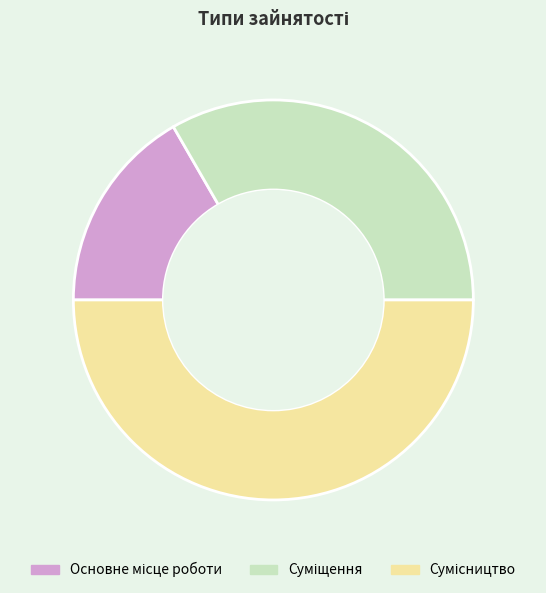

Is there any slice that represents more than half of the pie?

No